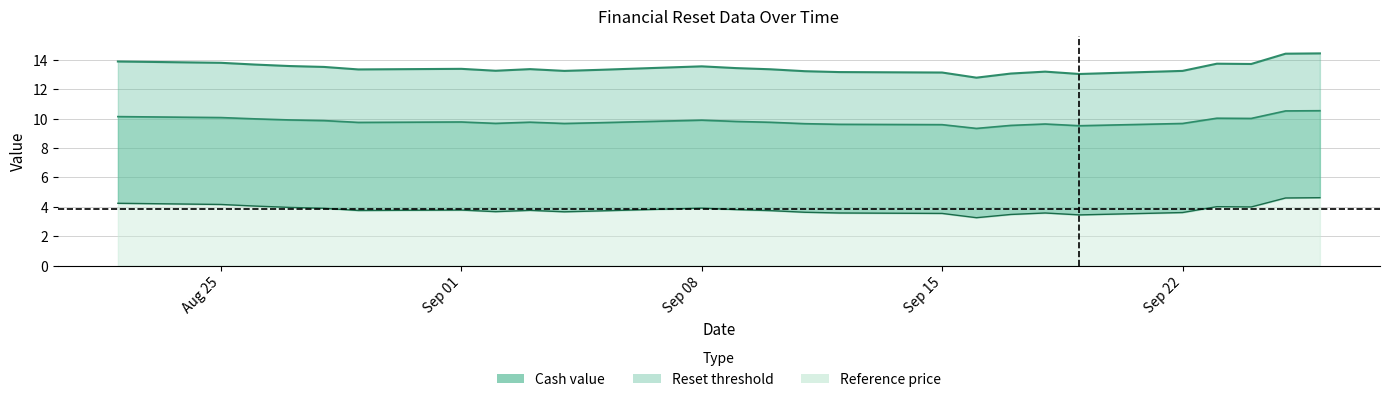

What is the spread (max minus min) of values at 2025-09-11?

9.6